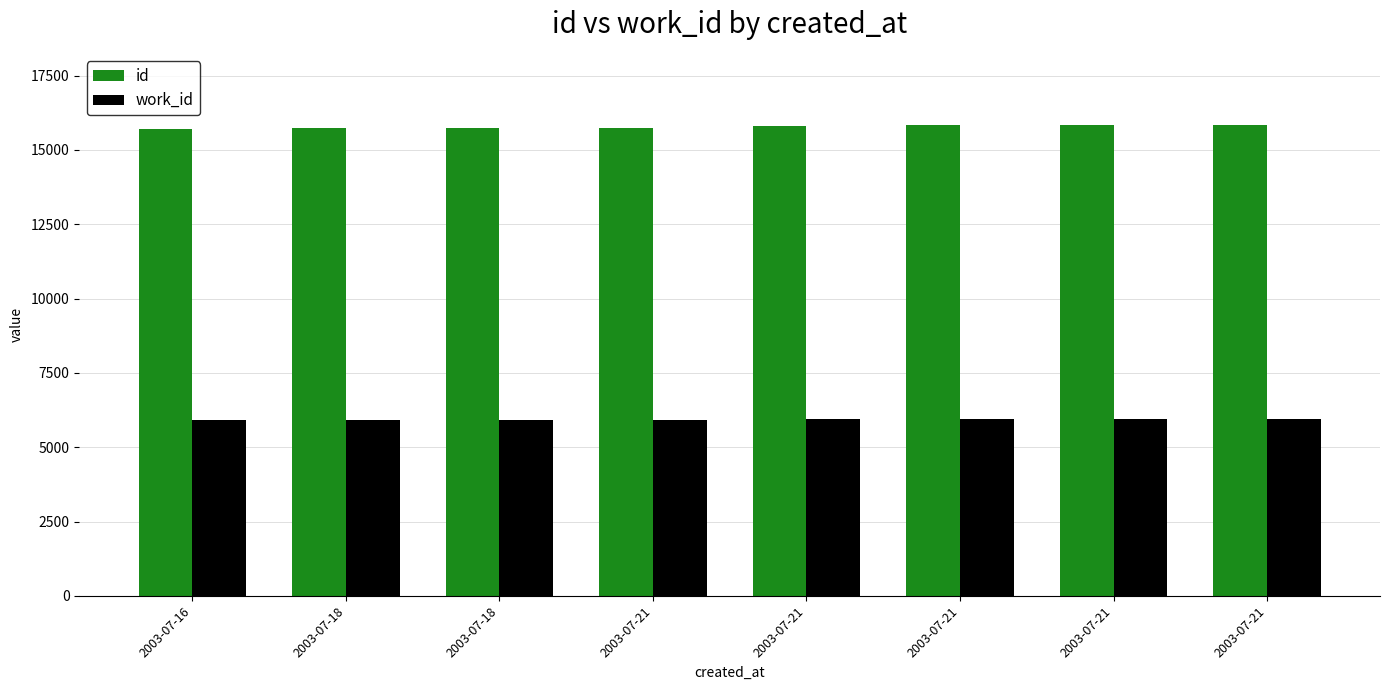

How many bars are there in total?

16